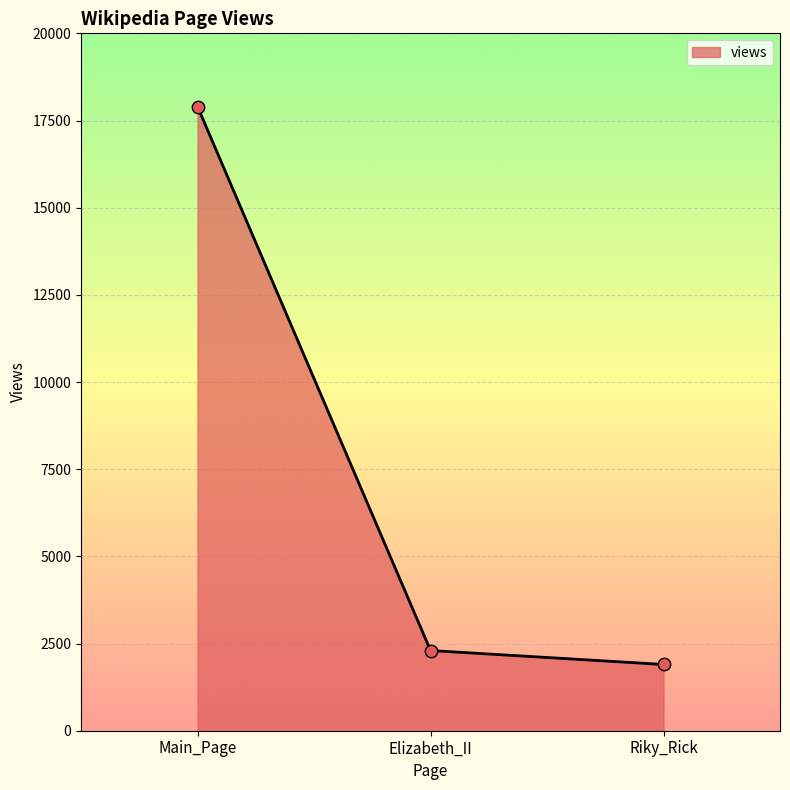

What is the change in value from Elizabeth_II to Riky_Rick?

-400